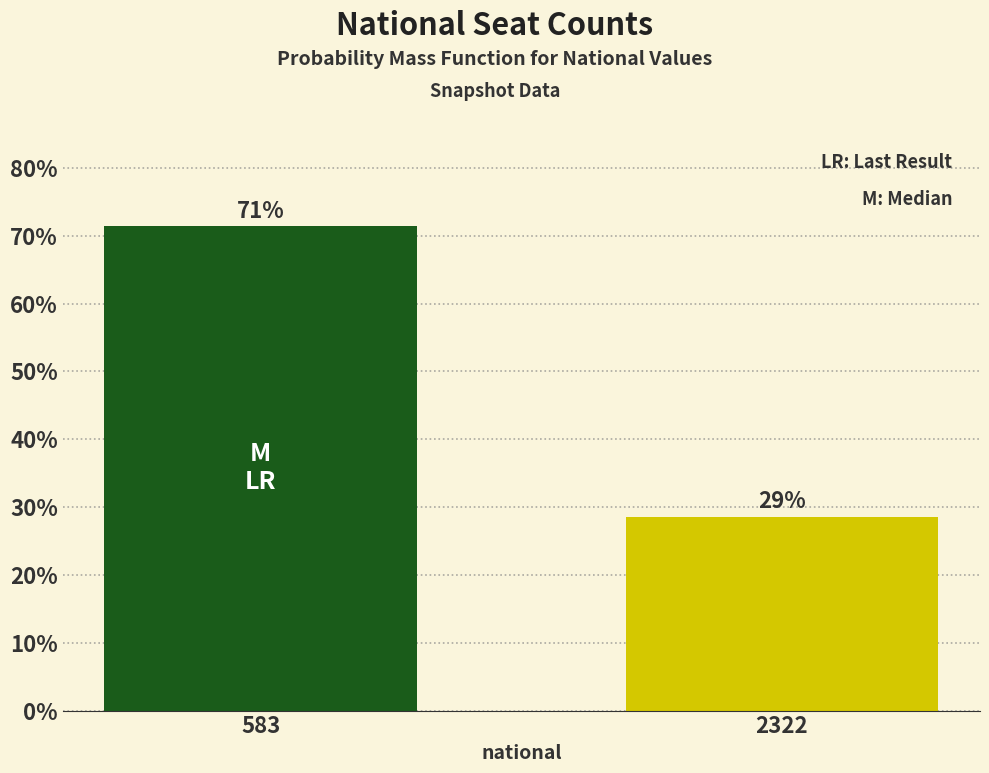

How many bars are there in total?

2